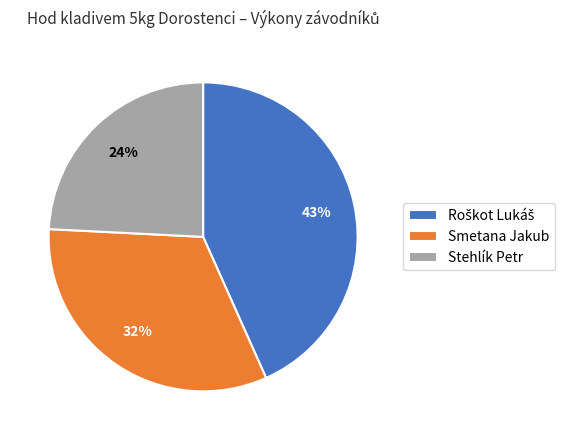

To the nearest percent, what percentage of the pie is Stehlík Petr?

24%